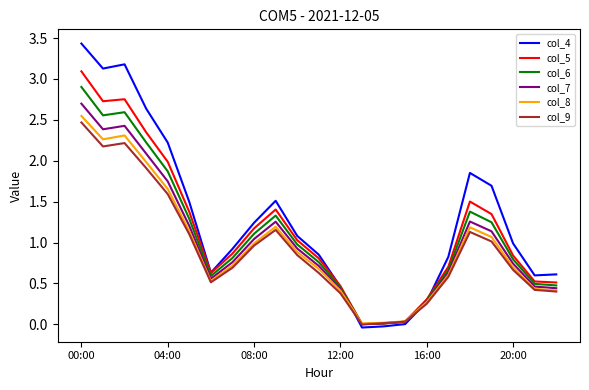

Which series has the widest spread of values?

col_4